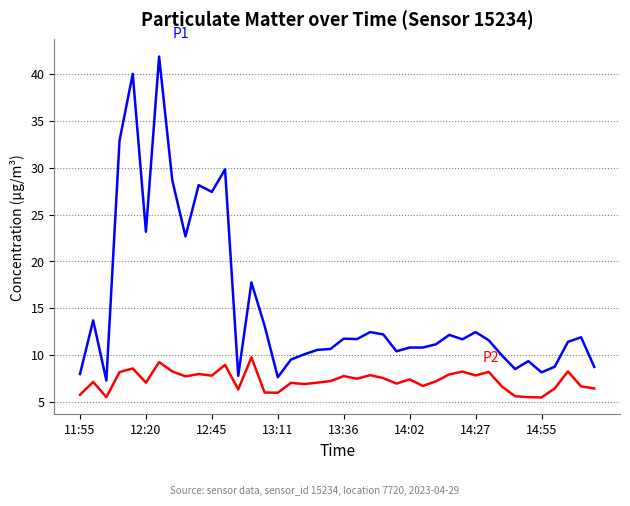

What is the greatest value displayed?

41.9